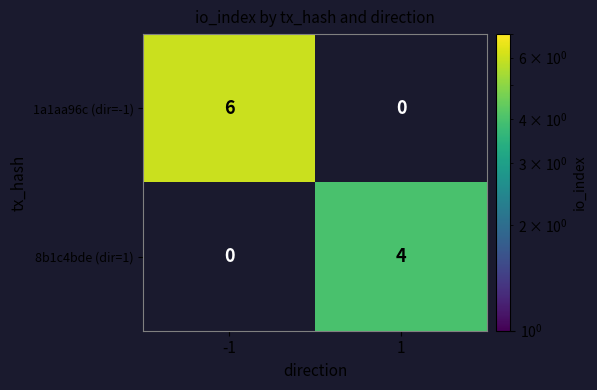

What is the maximum value shown in the chart?

6